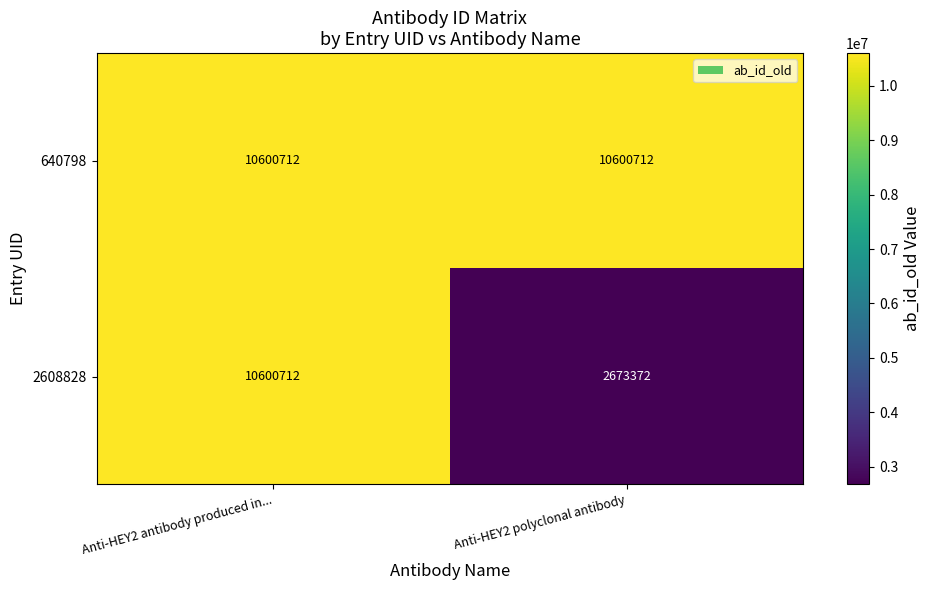

Which category has the lowest value across all series?

Anti-HEY2 polyclonal antibody